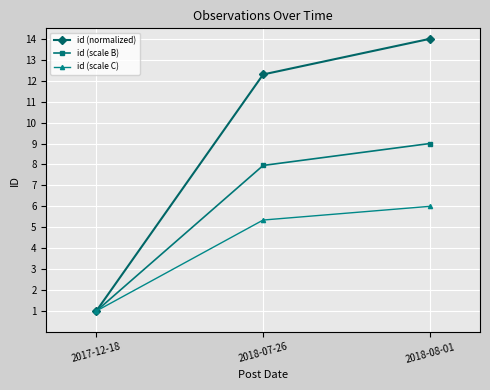

Where does the id (normalized) series first go above 12?

2018-07-26